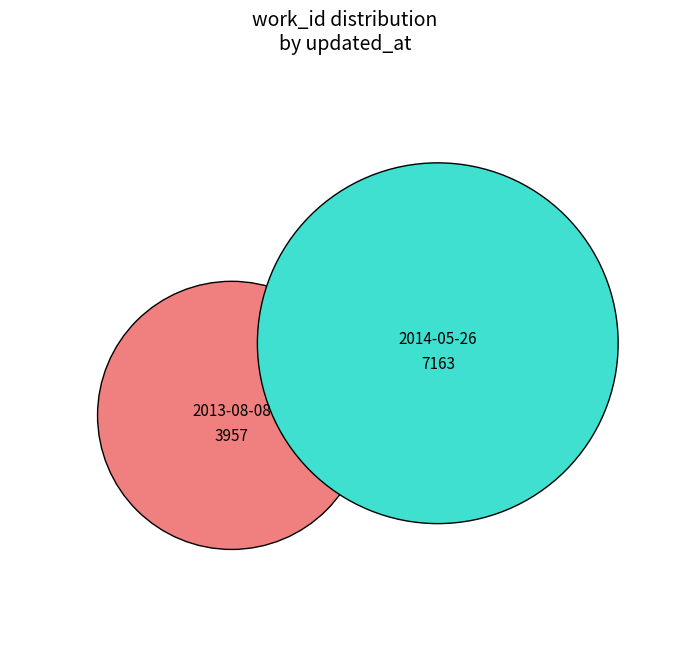

What percentage do 2013-08-08 15:41:12 UTC and 2014-05-26 20:19:34 UTC together represent?

100.0%